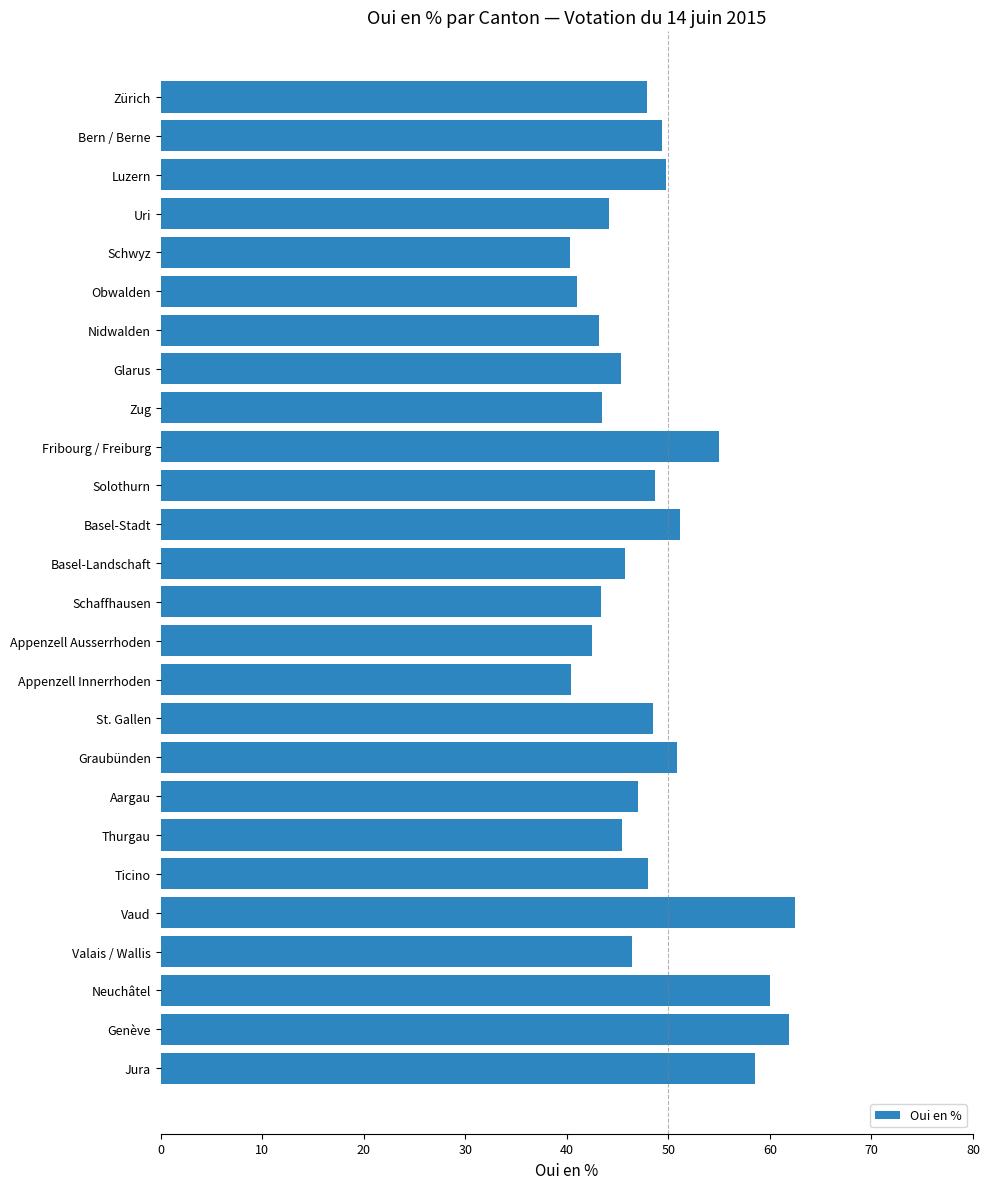

How many data points does each series have?

26